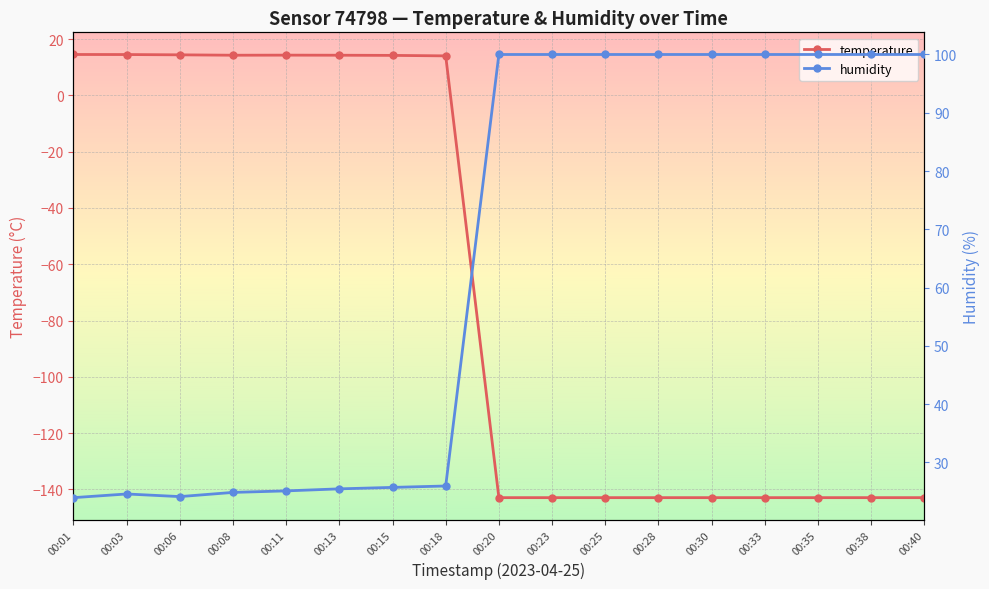

At 00:38, list the series in order from largest to smallest.

humidity, temperature